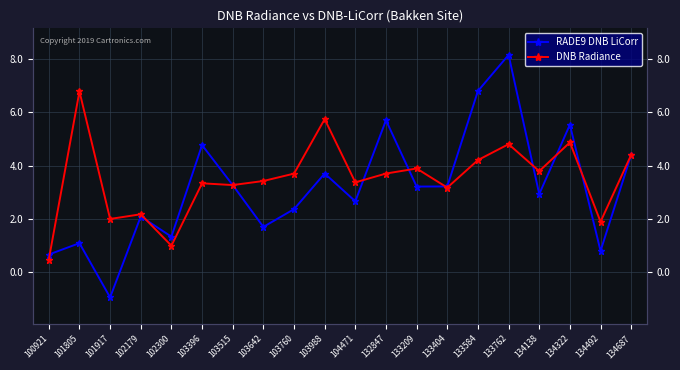

Reading left to right, list all the values displayed in this chart.

RADE9 DNB LiCorr: 0.7	1.1	-0.9	2.1	1.3	4.8	3.3	1.7	2.4	3.7	2.7	5.7	3.2	3.2	6.8	8.2	2.9	5.5	0.8	4.4
DNB Radiance: 0.5	6.8	2.0	2.2	1.0	3.3	3.3	3.4	3.7	5.8	3.4	3.7	3.9	3.2	4.2	4.8	3.8	4.9	1.9	4.4